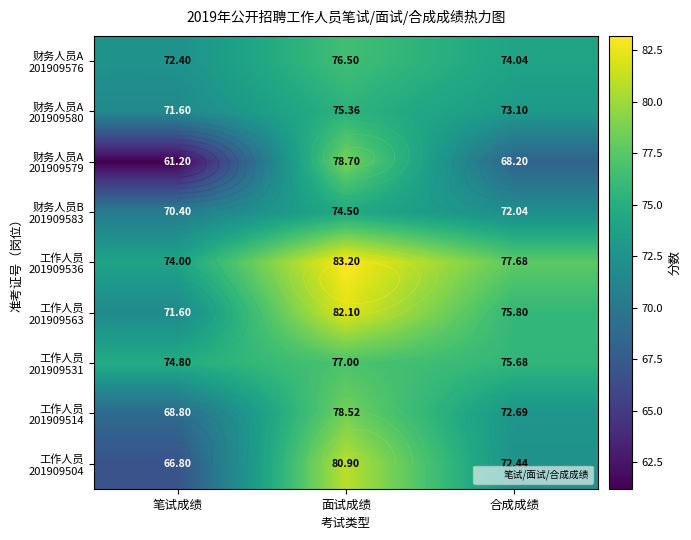

At which category does the chart reach its minimum across all series?

笔试成绩